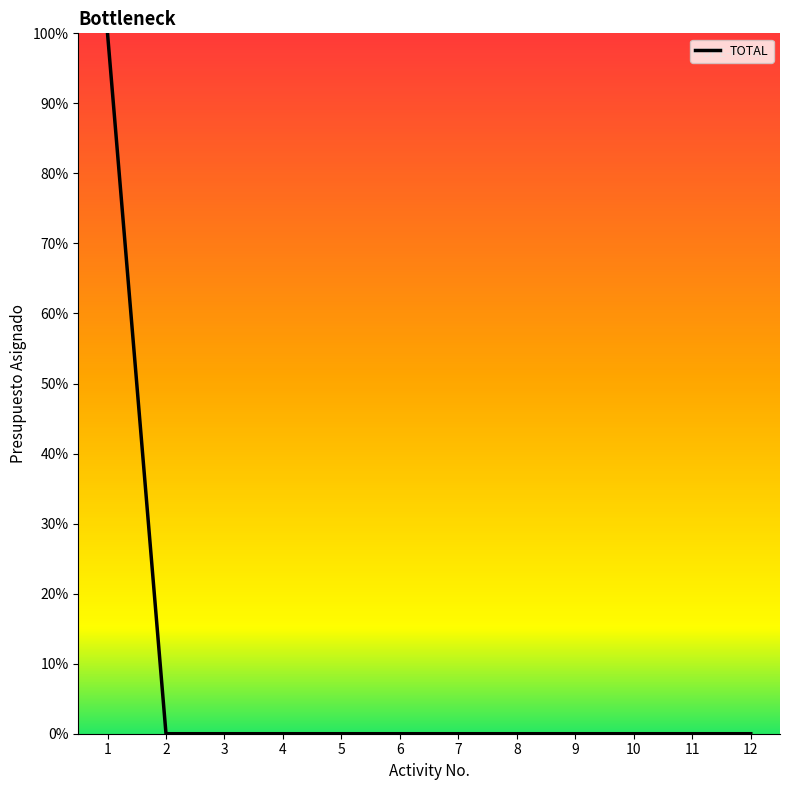

What is the greatest value displayed?

100